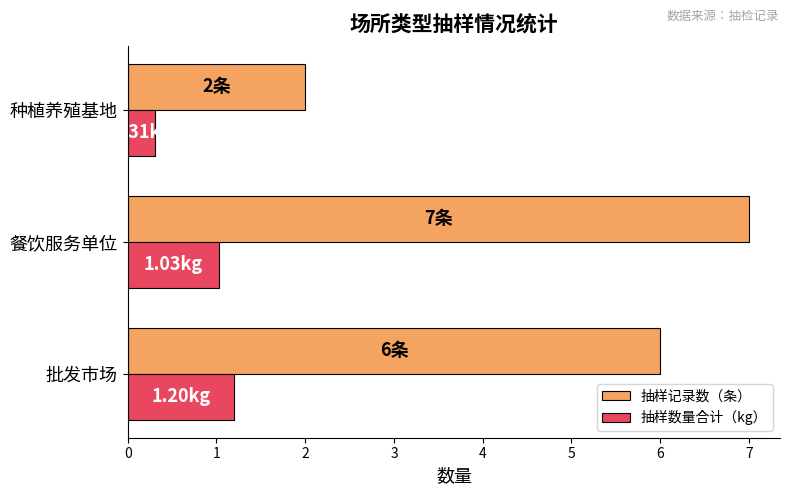

What is the difference between the second highest and minimum values in the 抽样数量合计（kg） series?

0.7